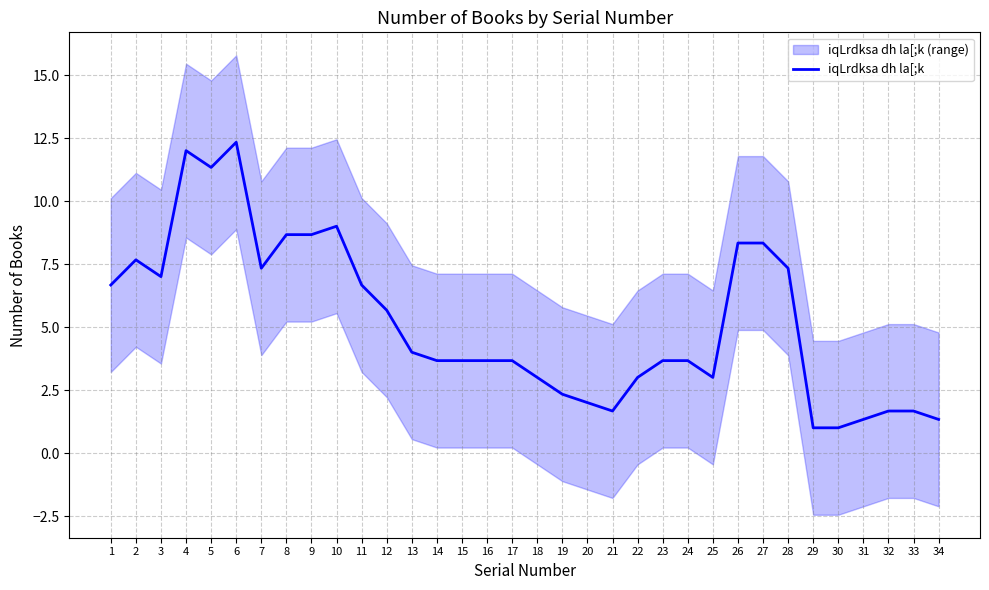

How many distinct data groups are displayed?

1